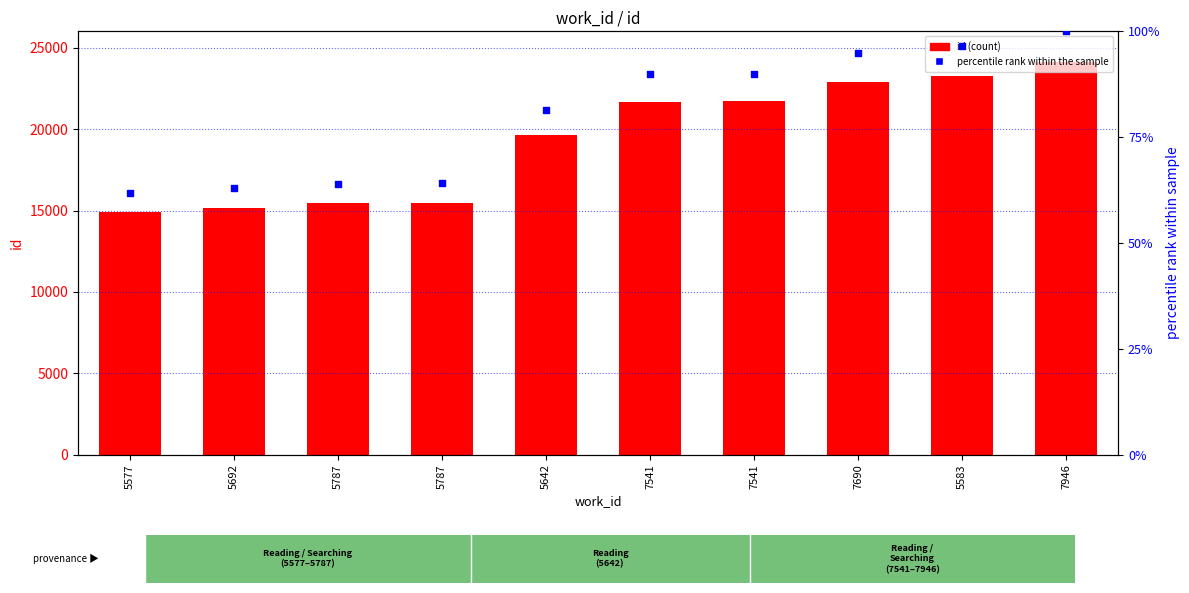

At which category is the sum across all series the highest?

7946